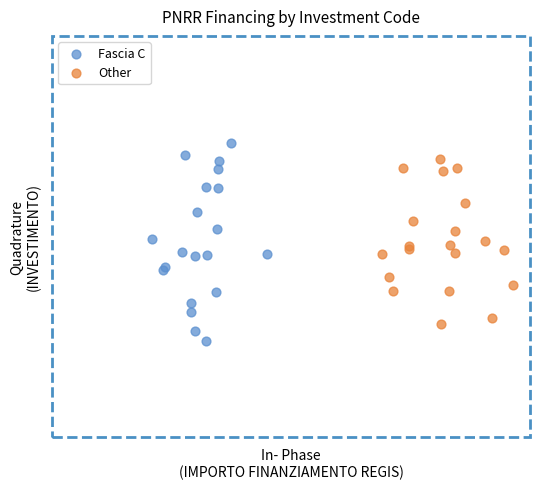

Which series reaches the minimum Y coordinate?

Fascia C